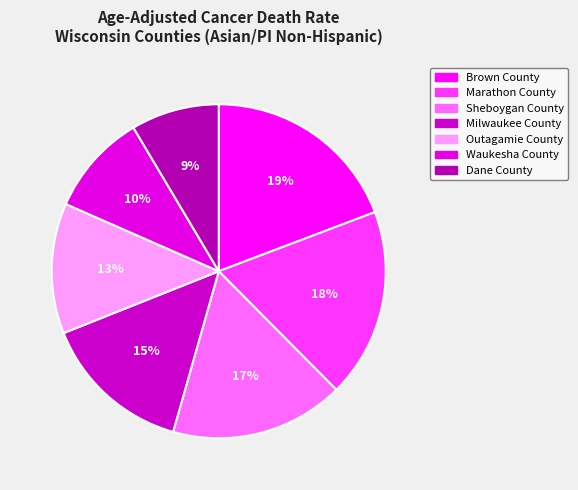

To the nearest percent, what is the combined percentage of Brown County and Milwaukee County?

34%